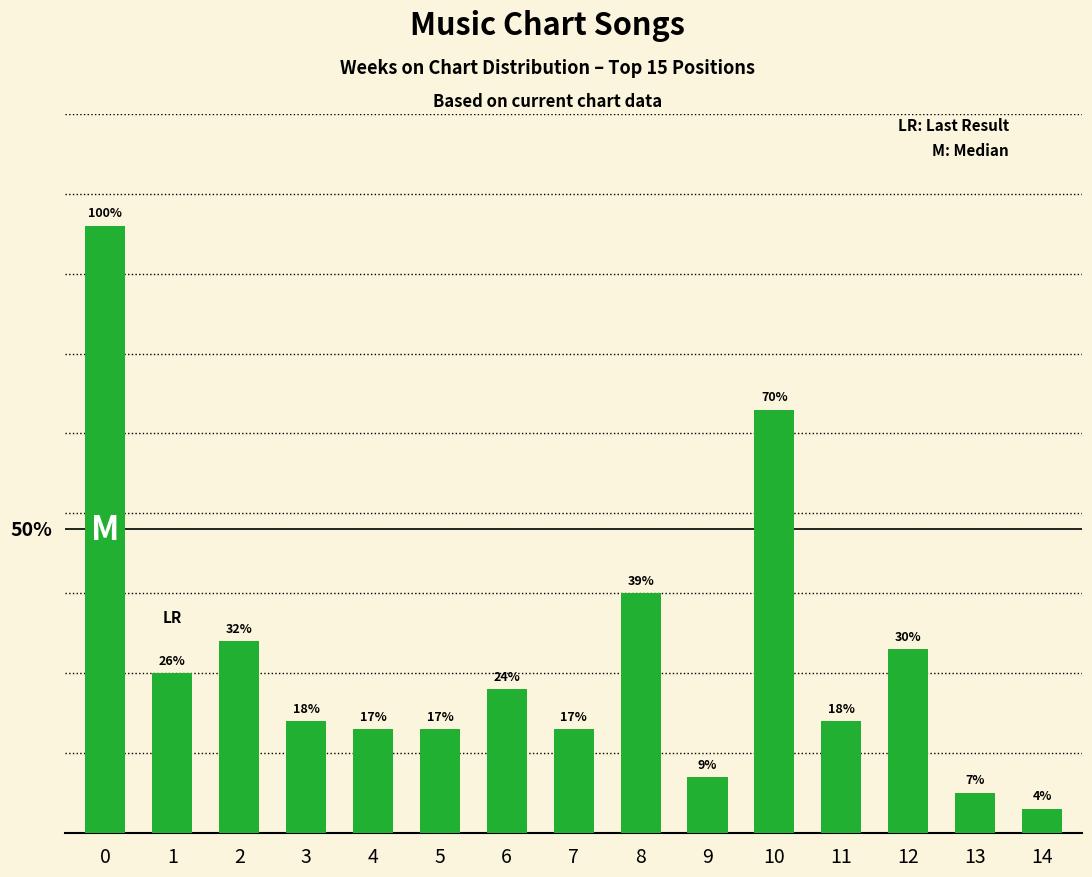

The value at 0 is 44. True or false?

False